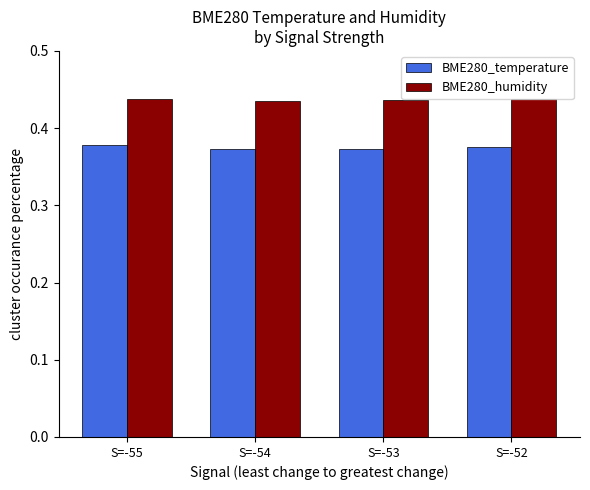

Is the value of BME280_humidity at S=-53 greater than the value of BME280_temperature at S=-52?

Yes